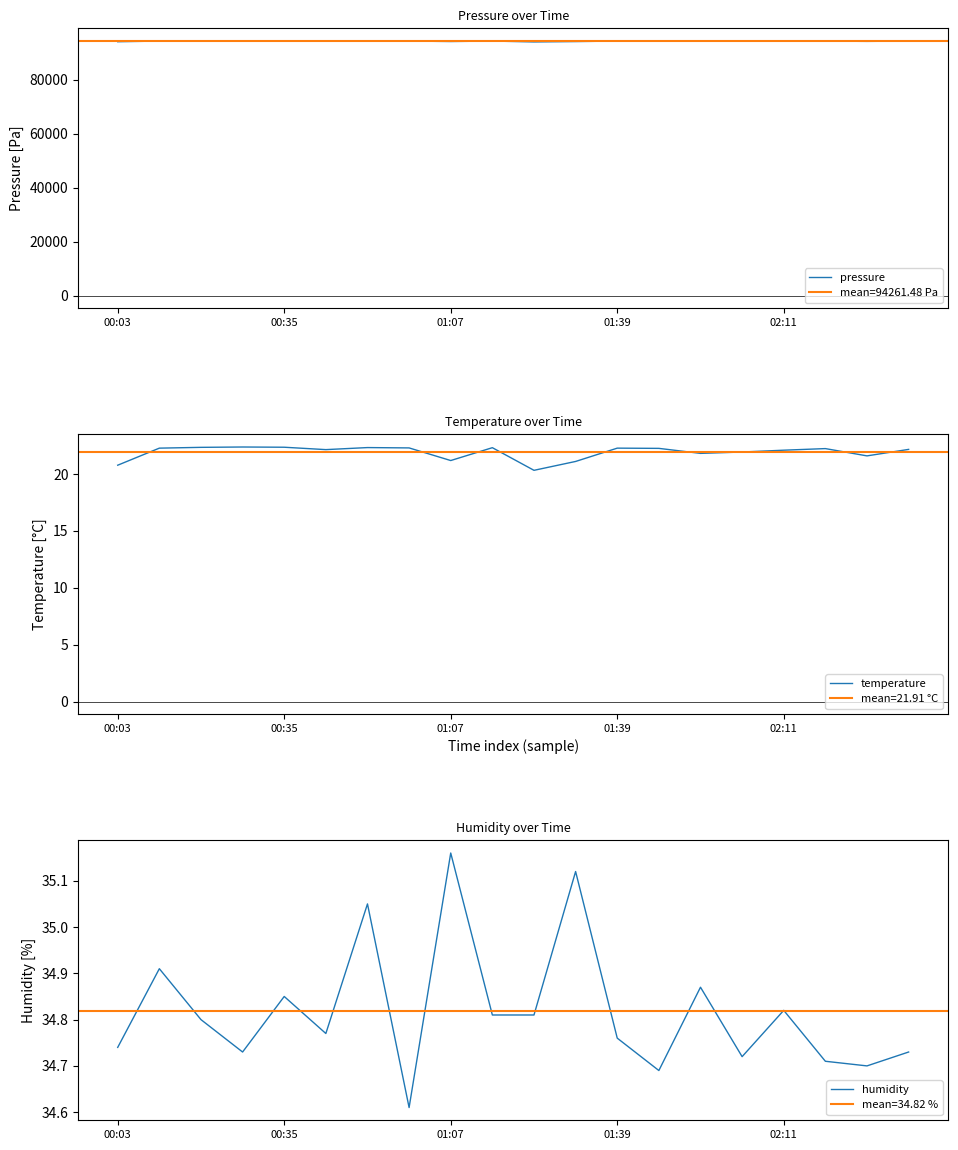

Does the chart display data point markers on the line(s)?

No